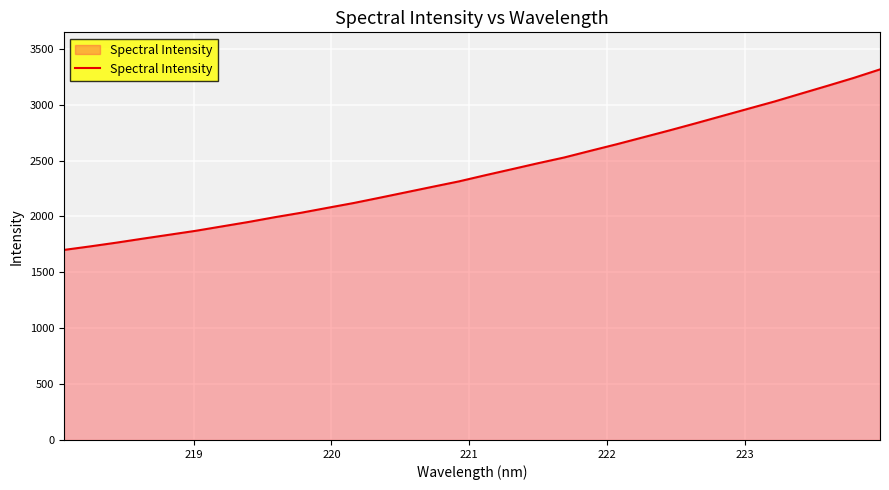

Reading left to right, extract all data points from this chart.

1700.2	1731.9	1765.5	1801.3	1836.2	1871.3	1910.7	1950.1	1992.9	2032.7	2076.6	2120.1	2168.0	2216.7	2265.4	2313.7	2368.7	2422.2	2476.0	2527.7	2587.6	2646.5	2708.1	2769.9	2833.7	2898.9	2964.1	3029.0	3099.0	3168.4	3239.2	3315.4